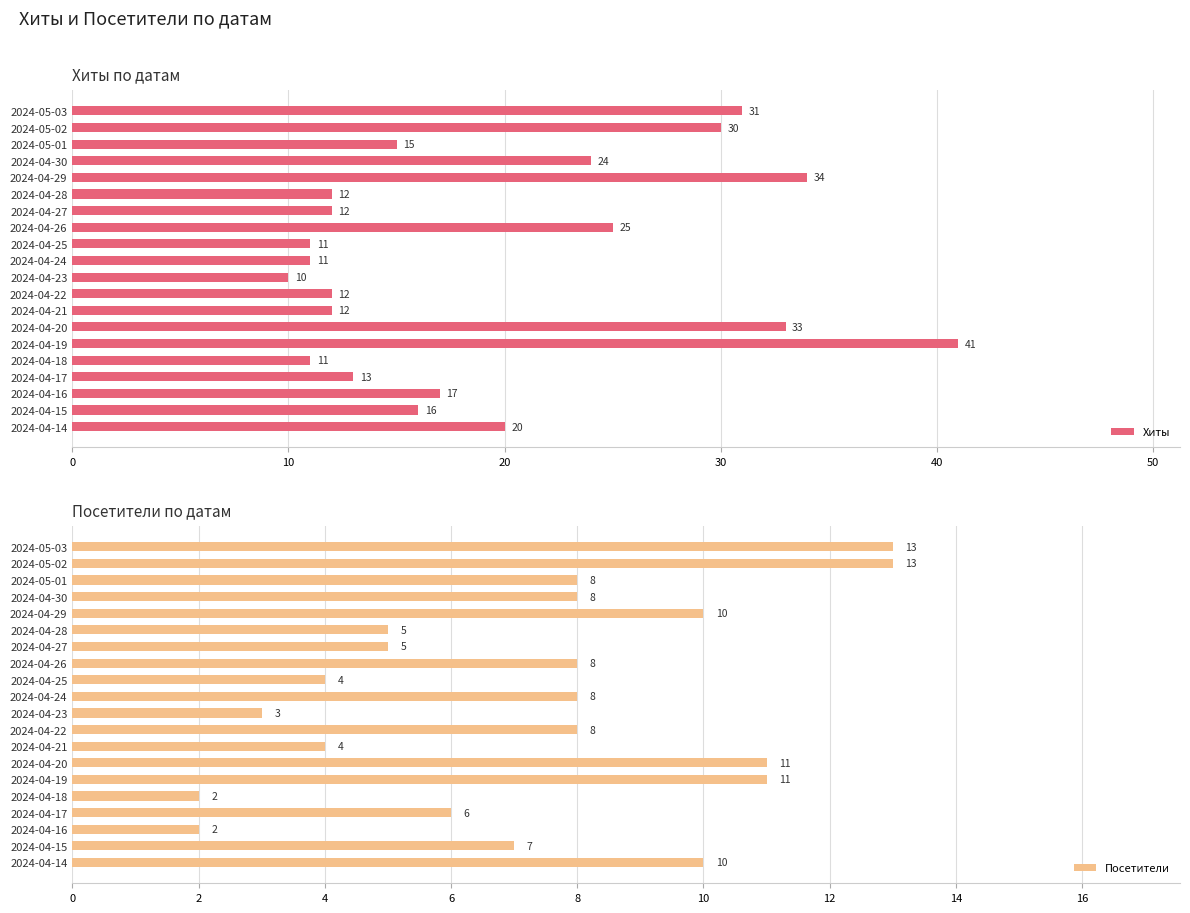

Which category has the lowest value in the Хиты series?

2024-04-23